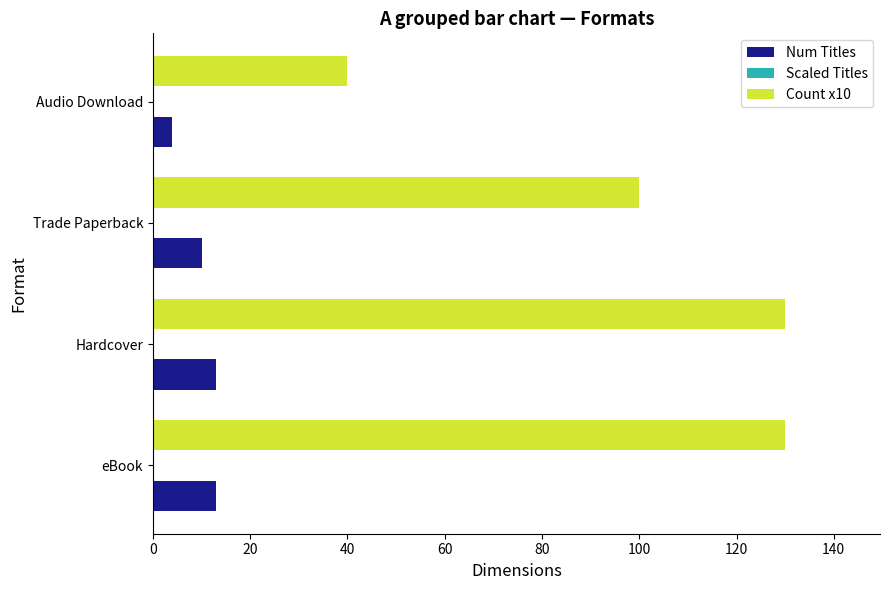

What is the sum of all Num Titles values?

40.0